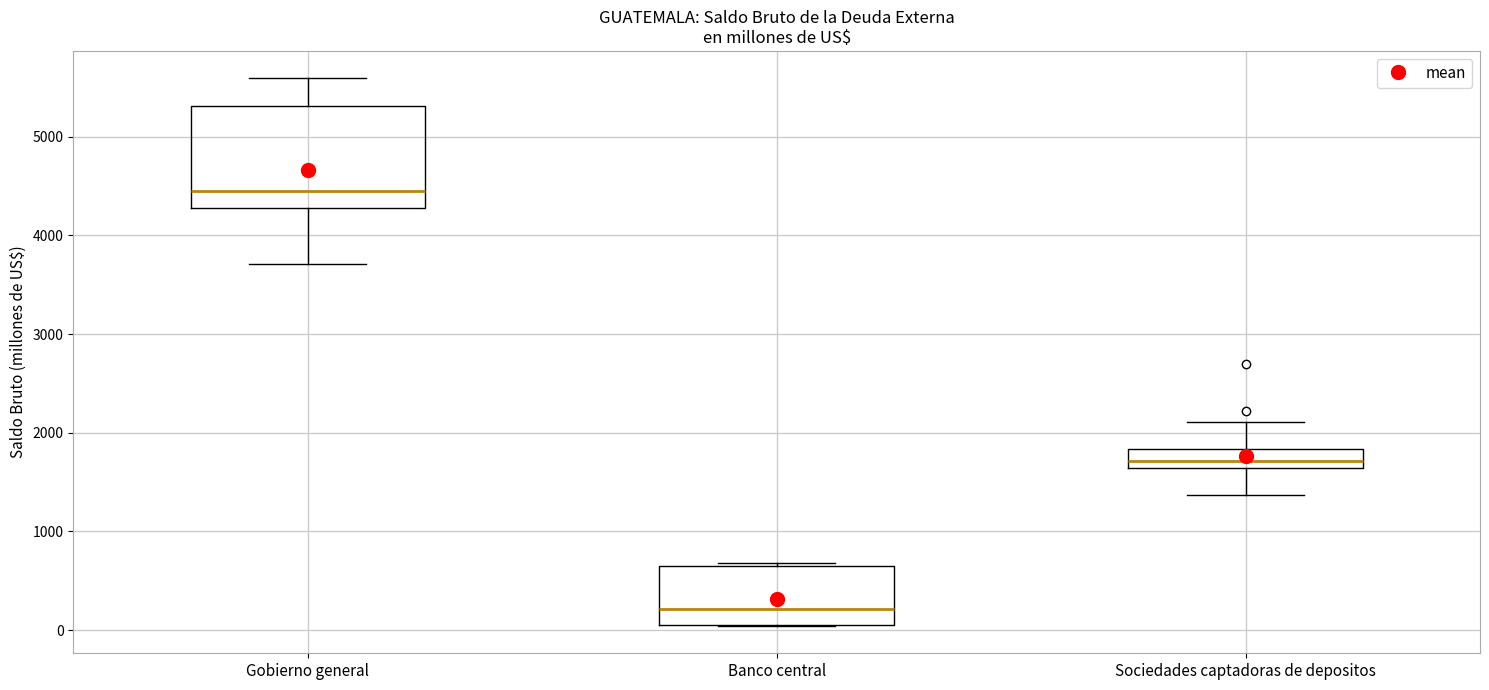

Reading left to right, transcribe this box plot: for each box, give where its median line is, the range the box spans, and where its two whiskers end, as read against the y-axis. The values are not printed on the chart, so give them approximately, as read against the axis.

Gobierno general: median 4400, box 4300 to 5300, whiskers 3700 to 5600
Banco central: median 200, box 0 to 600, whiskers 0 to 700
Sociedades captadoras de depositos: median 1700, box 1600 to 1800, whiskers 1400 to 2100